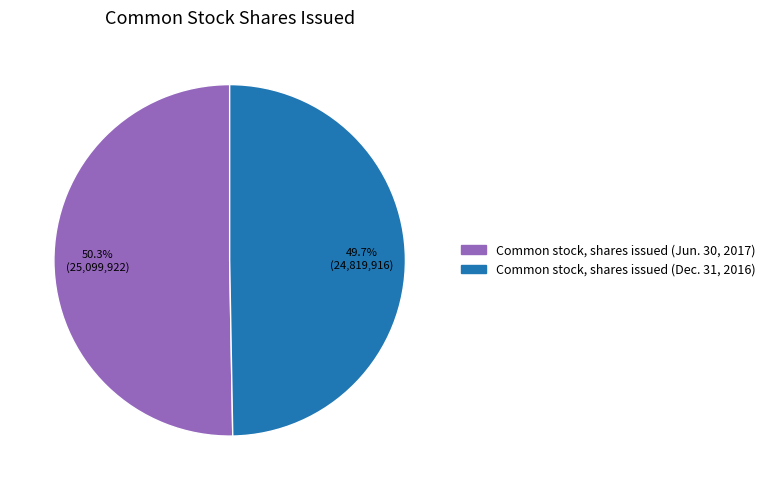

True or false: Common stock, shares issued (Jun. 30, 2017) accounts for 41% of the total.

False